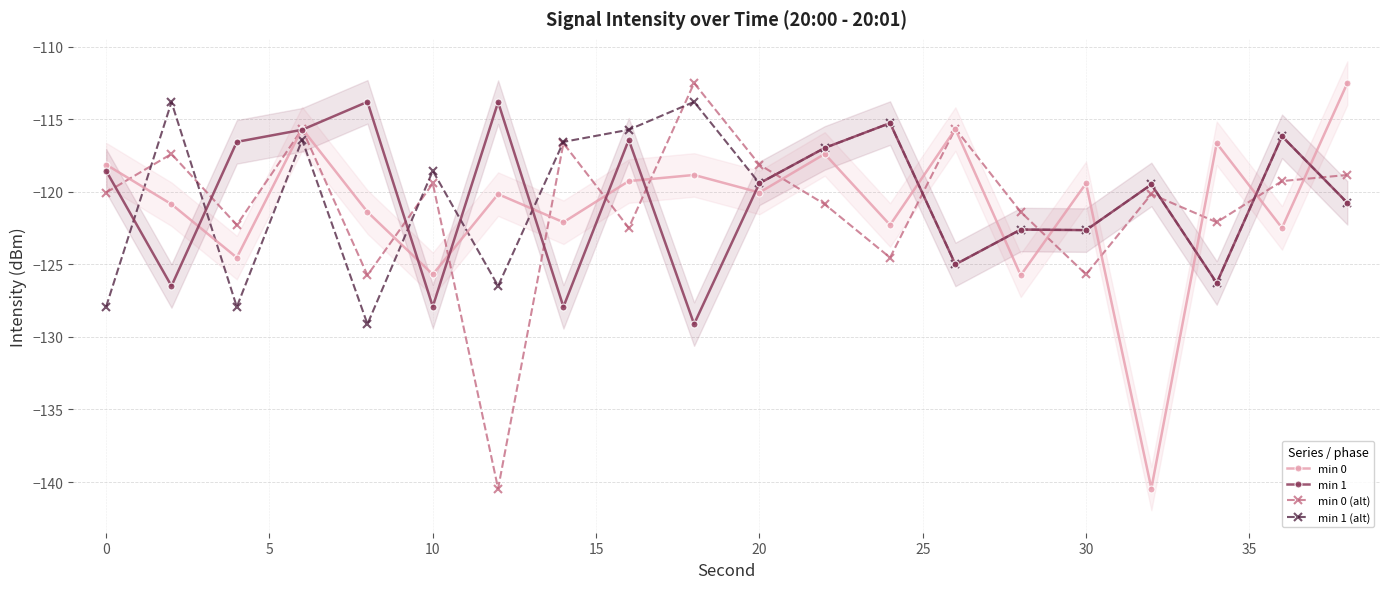

What is the value of the min 1 point at the 4th from the left?

-115.7